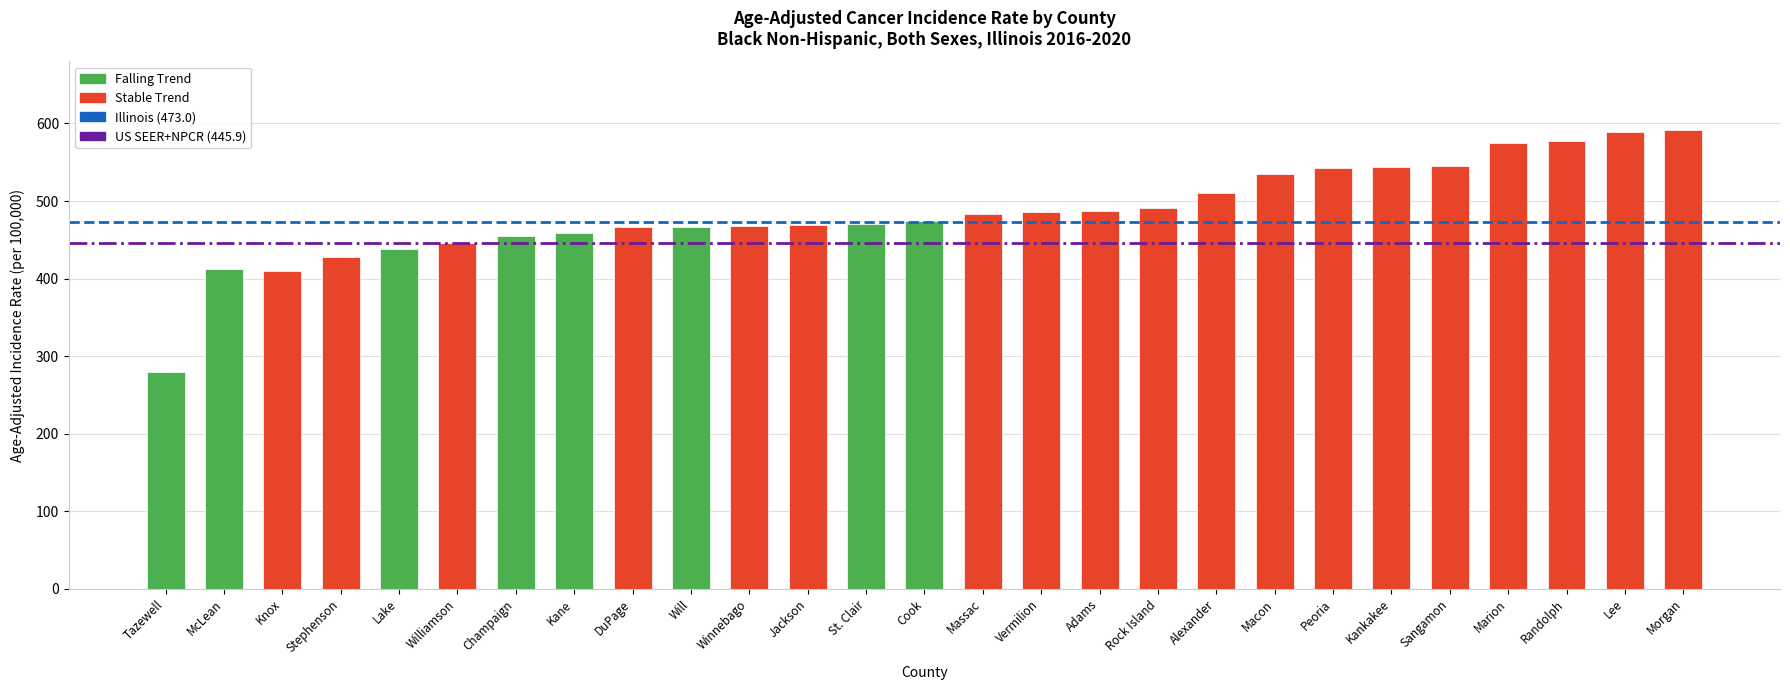

Approximately how many times larger is the value at Cook compared to Morgan?

0.8